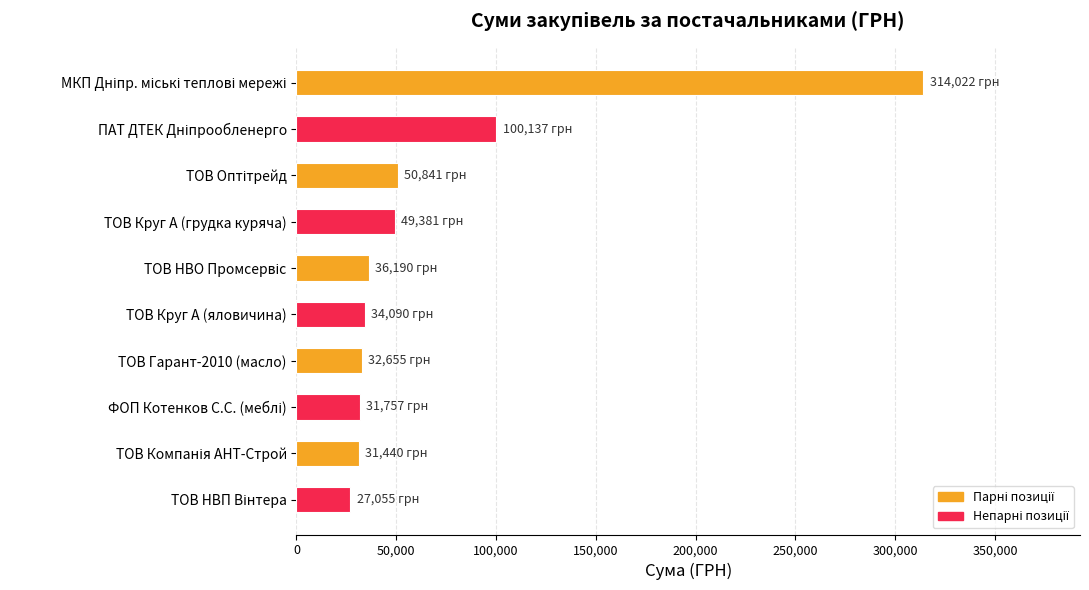

What value does the data have at ТОВ Круг А (яловичина)?

34089.7